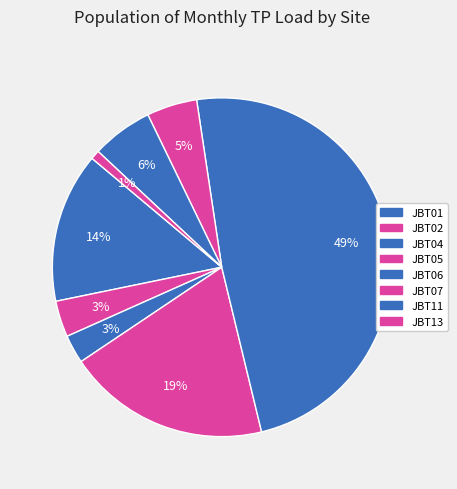

Which slice is the smallest?

JBT13